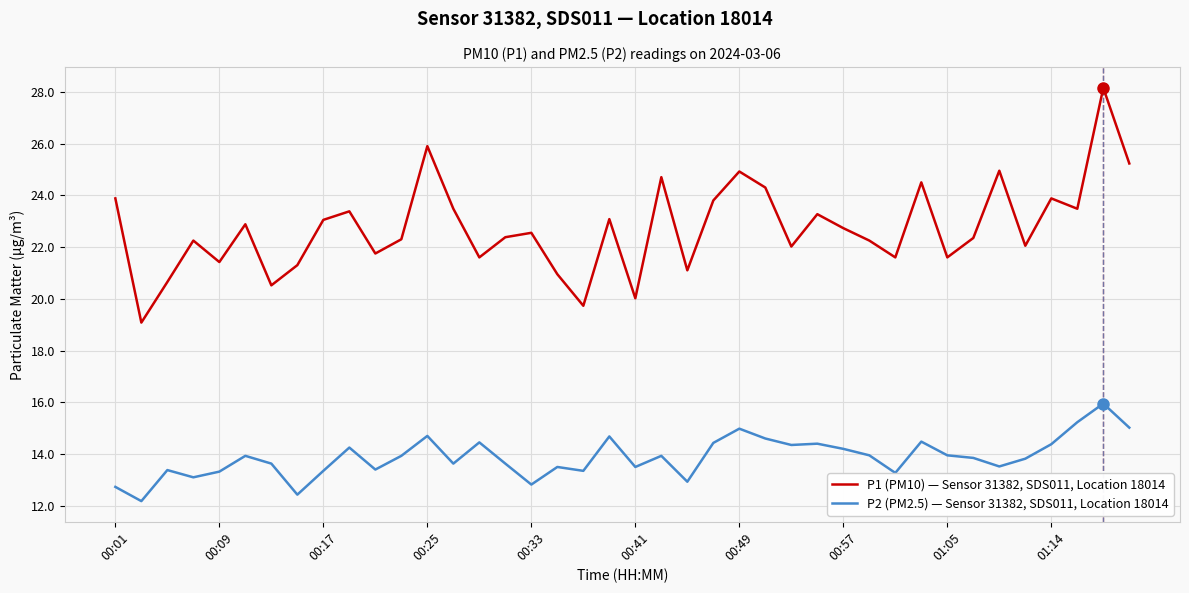

List the series in order of their overall mean, highest first.

P1 (PM10) — Sensor 31382, SDS011, Location 18014, P2 (PM2.5) — Sensor 31382, SDS011, Location 18014